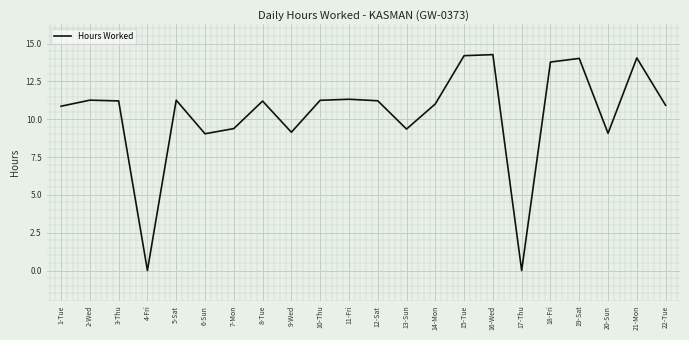

What is the sum of the values at 5-Sat and 21-Mon?

25.3